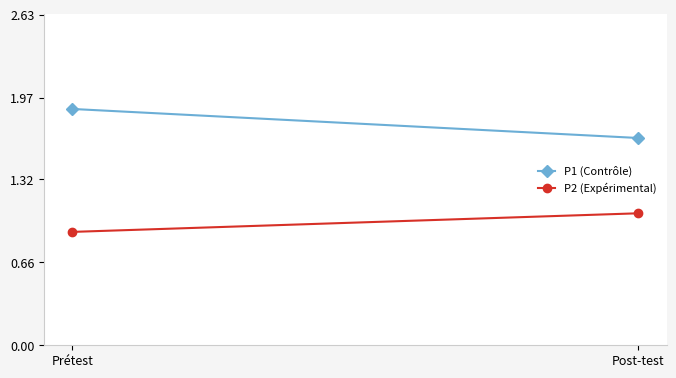

At which label is P1 (Contrôle) closest to 1?

Post-test